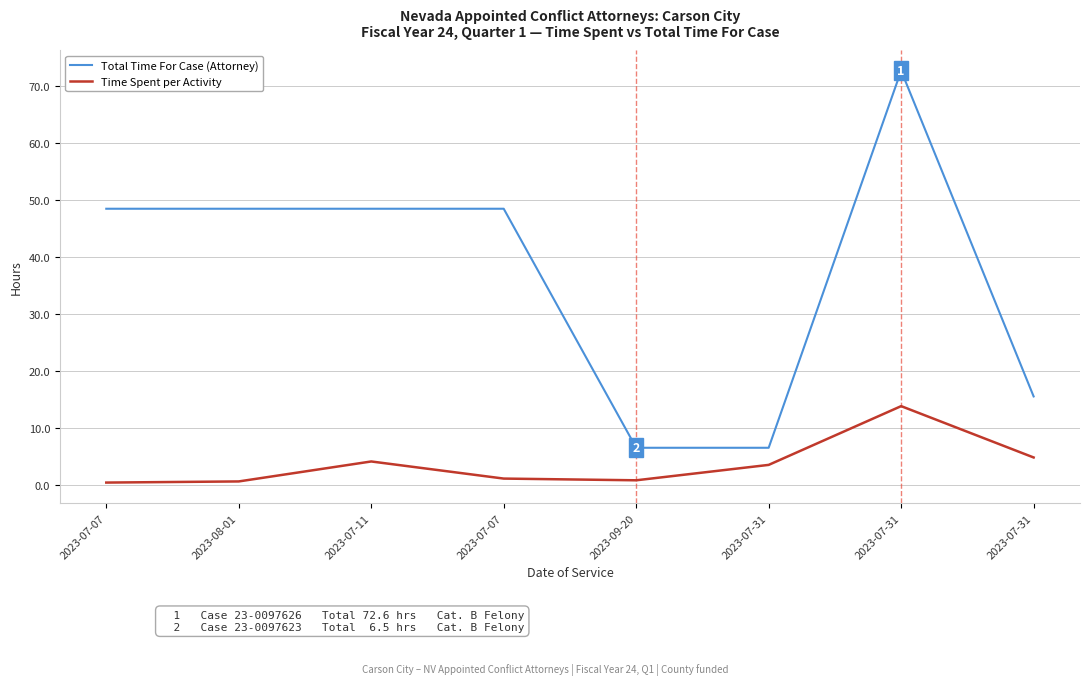

What are all the series names shown in the legend?

Total Time For Case (Attorney), Time Spent per Activity